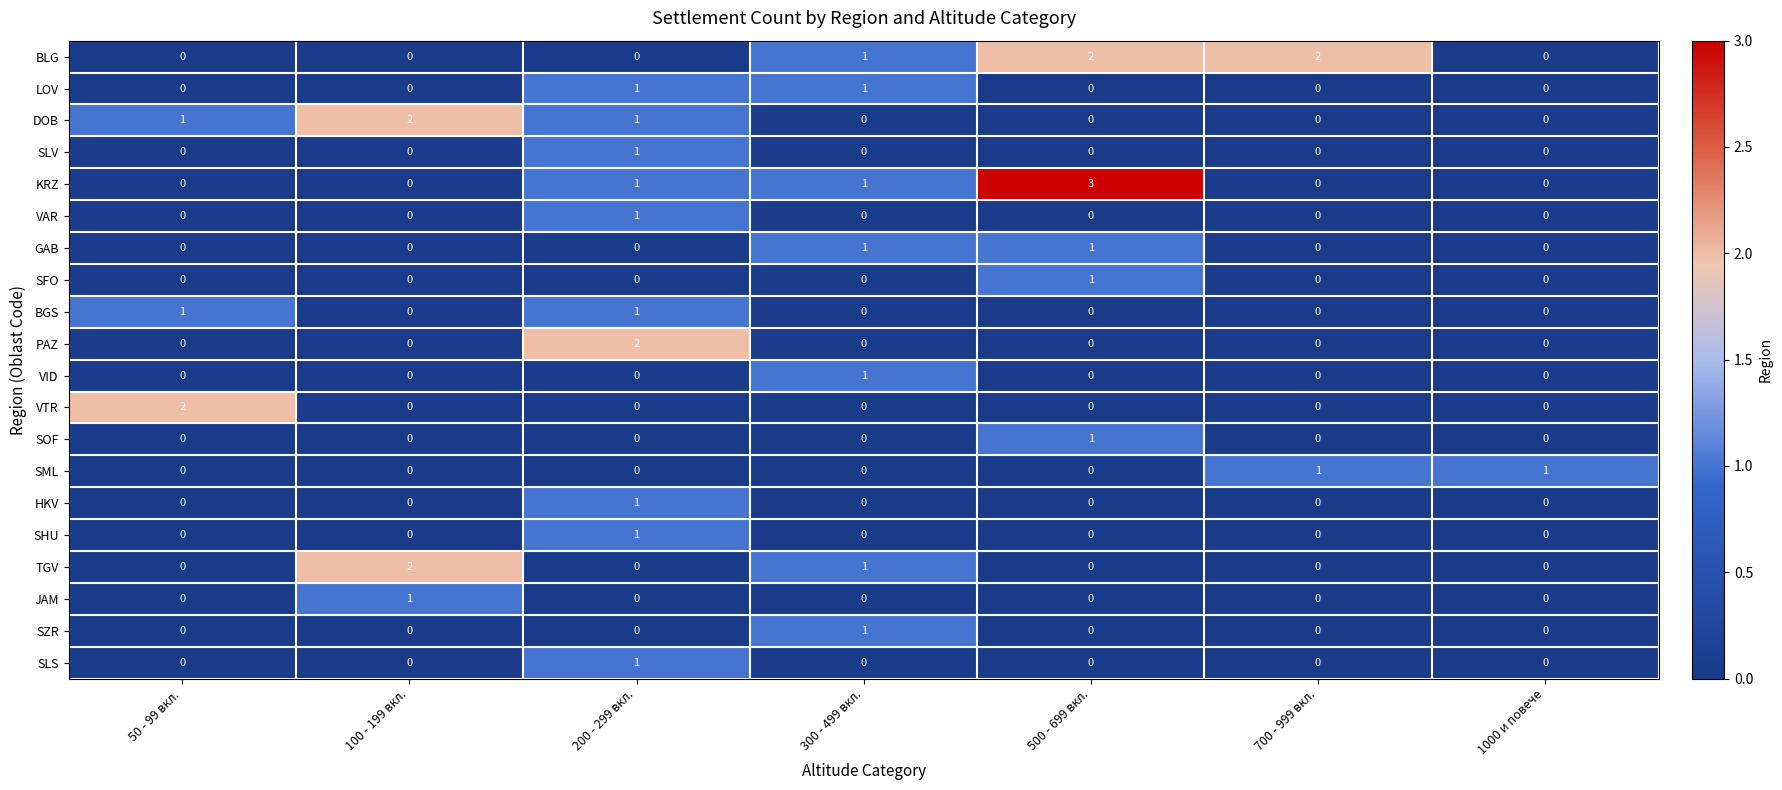

Where is TGV nearest to the value 1?

300 - 499 вкл.